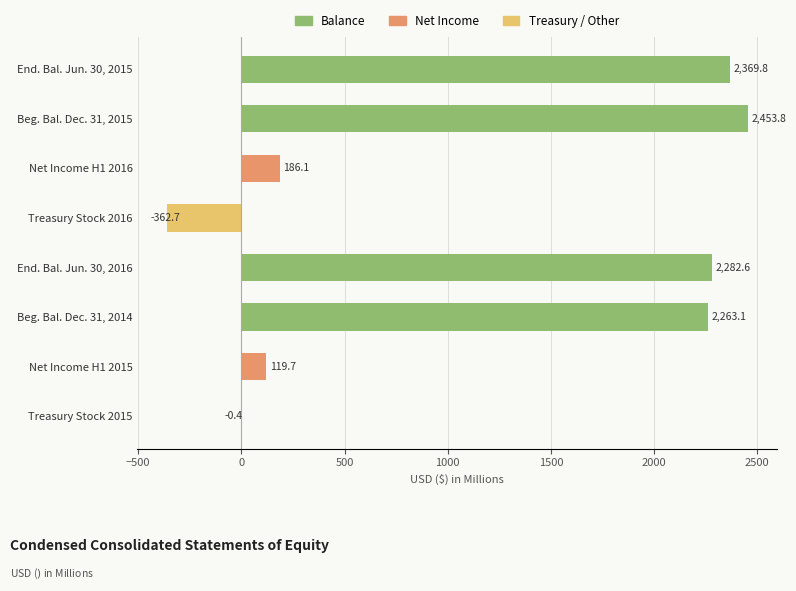

Which category has the highest value across all series?

Beg. Bal. Dec. 31, 2015